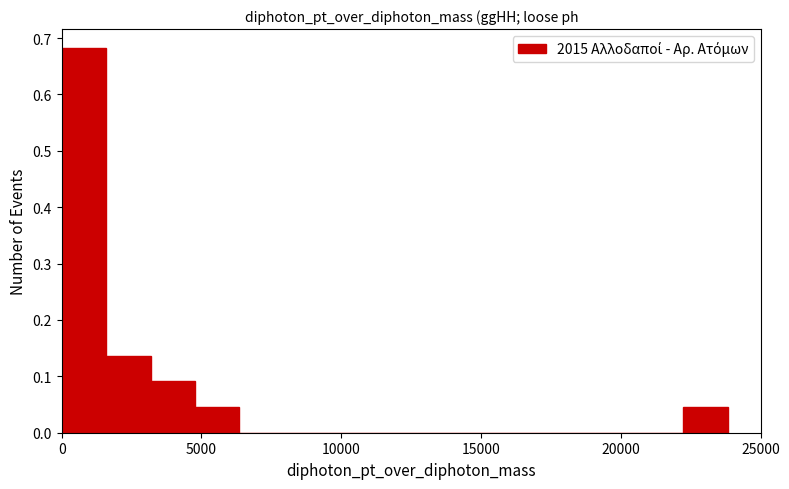

Around what value on the x-axis is the tallest bar? Give the approximate position of its centre, as read against the axis.

1000